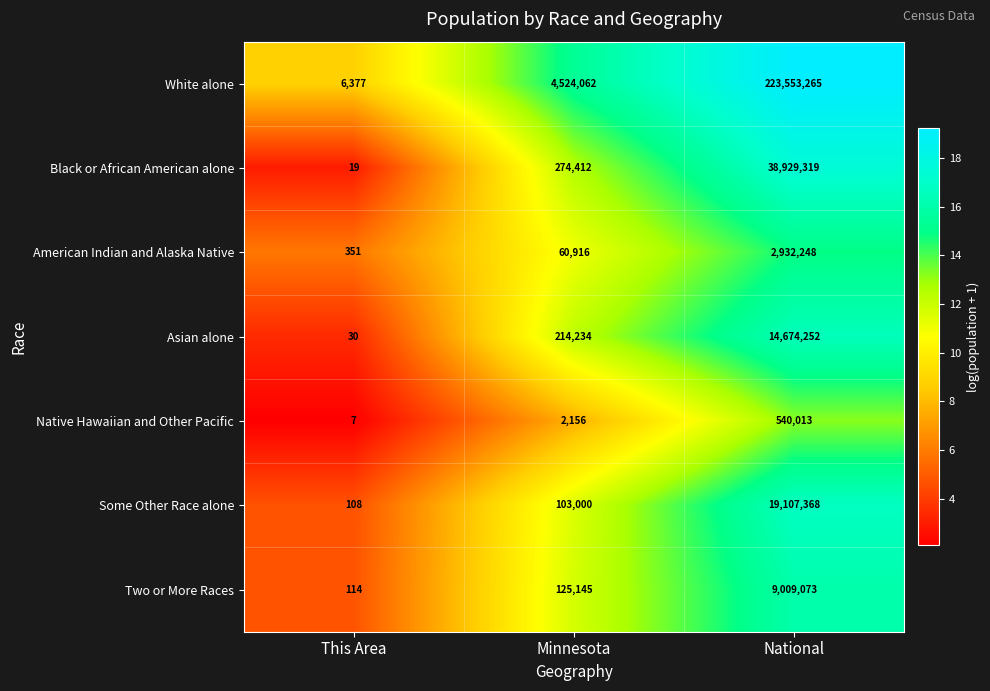

What is the sum of all Asian alone values?

14888516